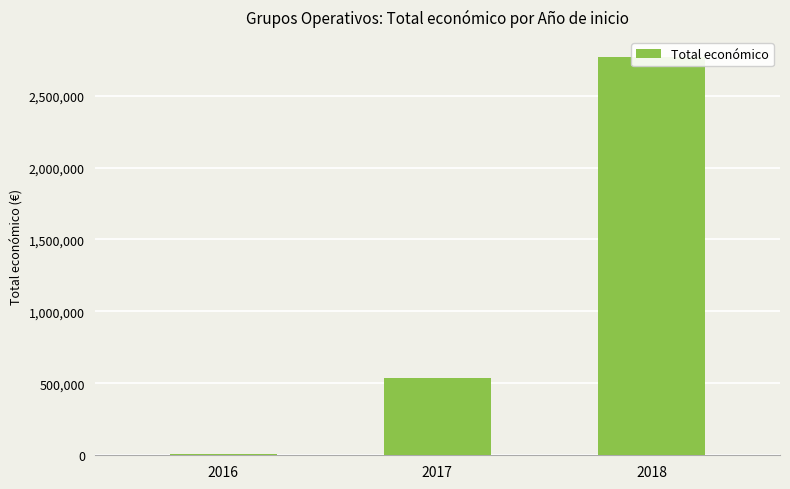

Rank the categories by value from highest to lowest.

2018, 2017, 2016